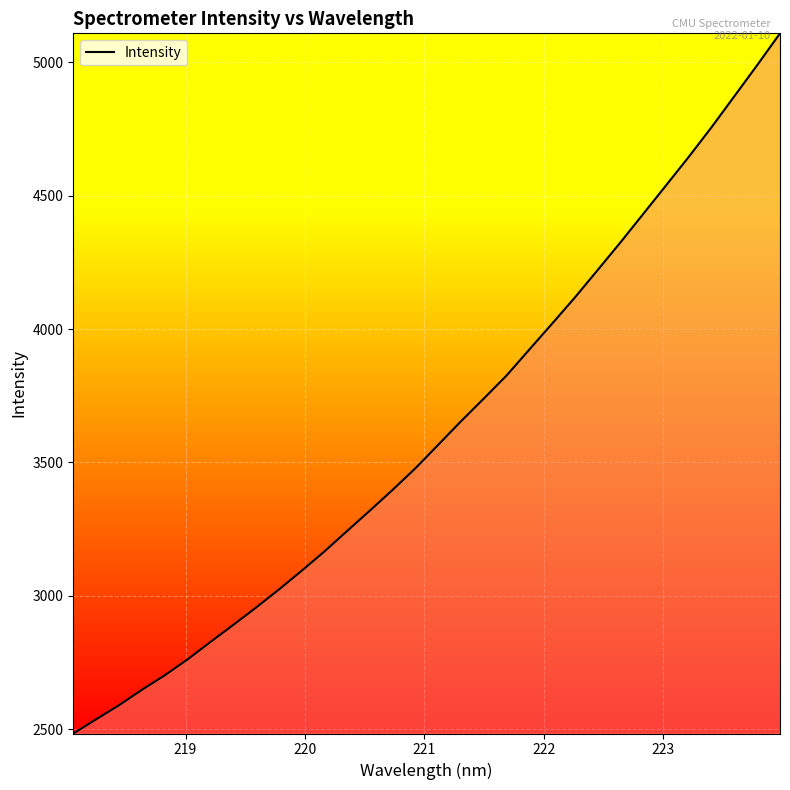

What is the difference between the maximum and minimum values?

2624.7